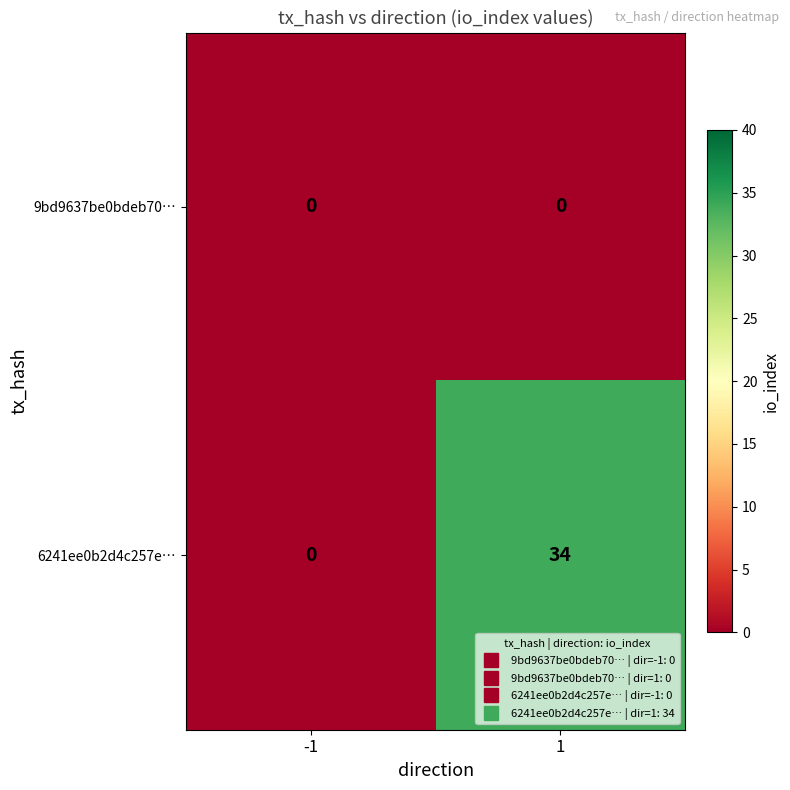

What is the spread (max minus min) of values at 1?

34